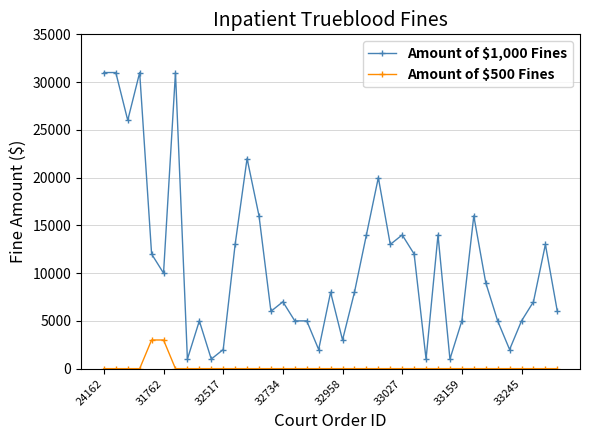

What is the highest value of the Amount of $500 Fines series?

3000